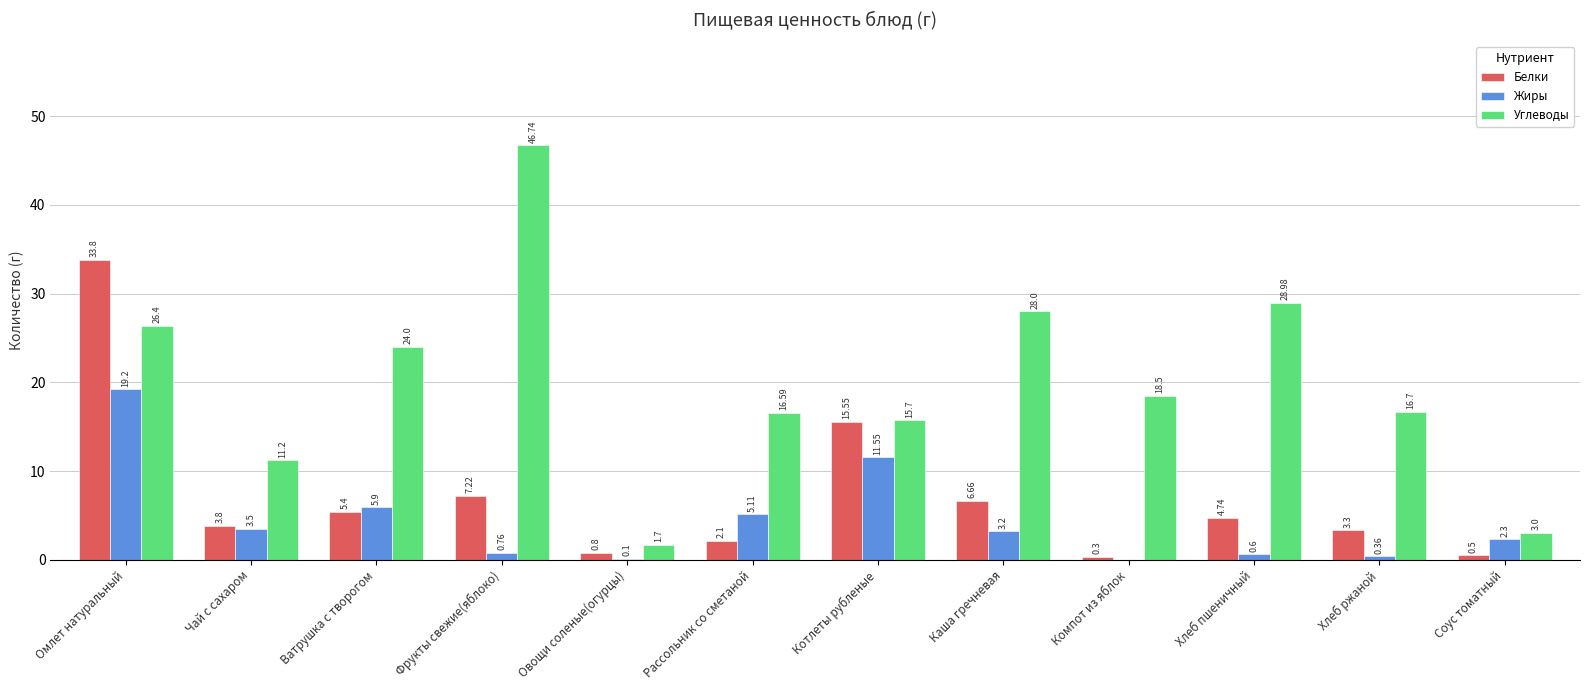

What is the total value across all series at Чай с сахаром?

18.5